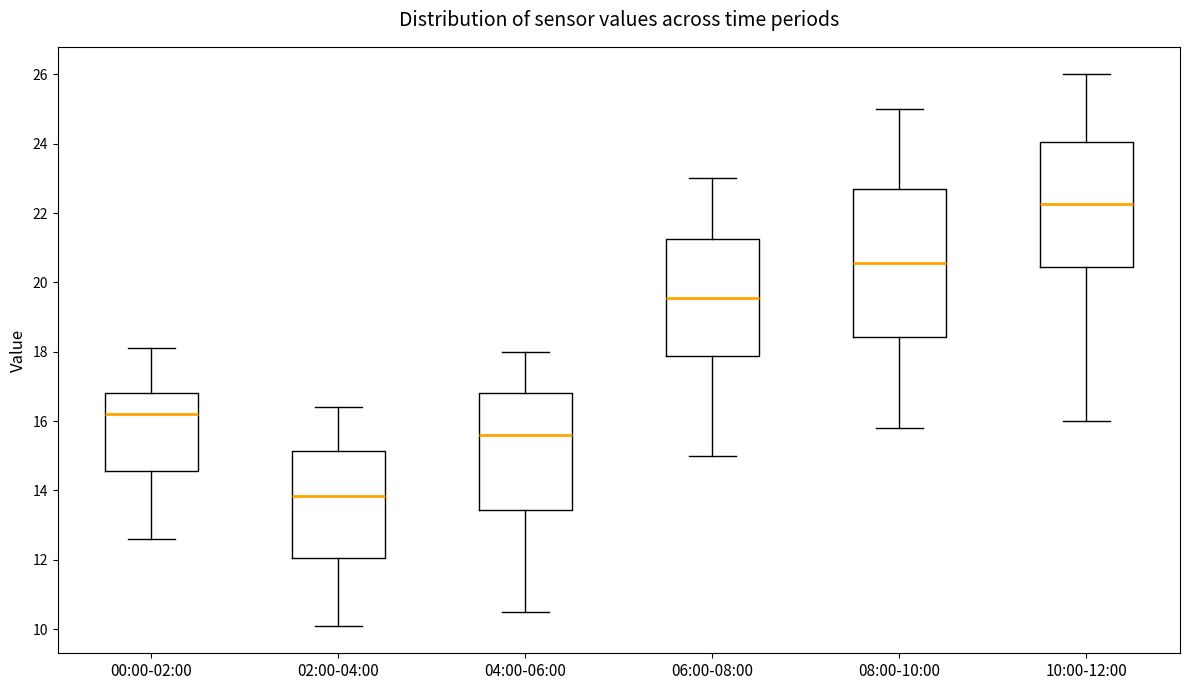

Which box has the highest median line?

10:00-12:00